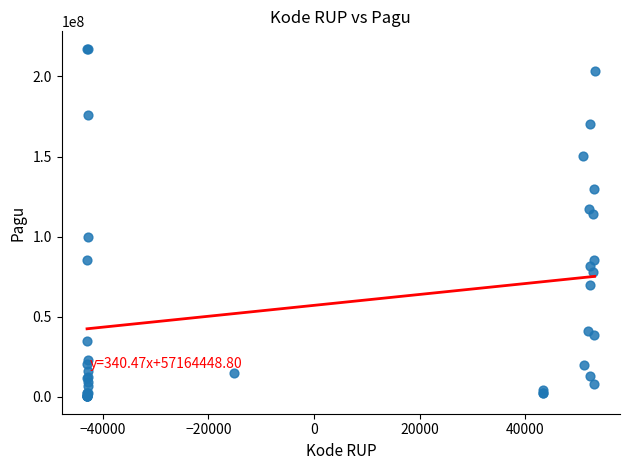

What Y value in the scatter plot is closest to 108830000?

114296000